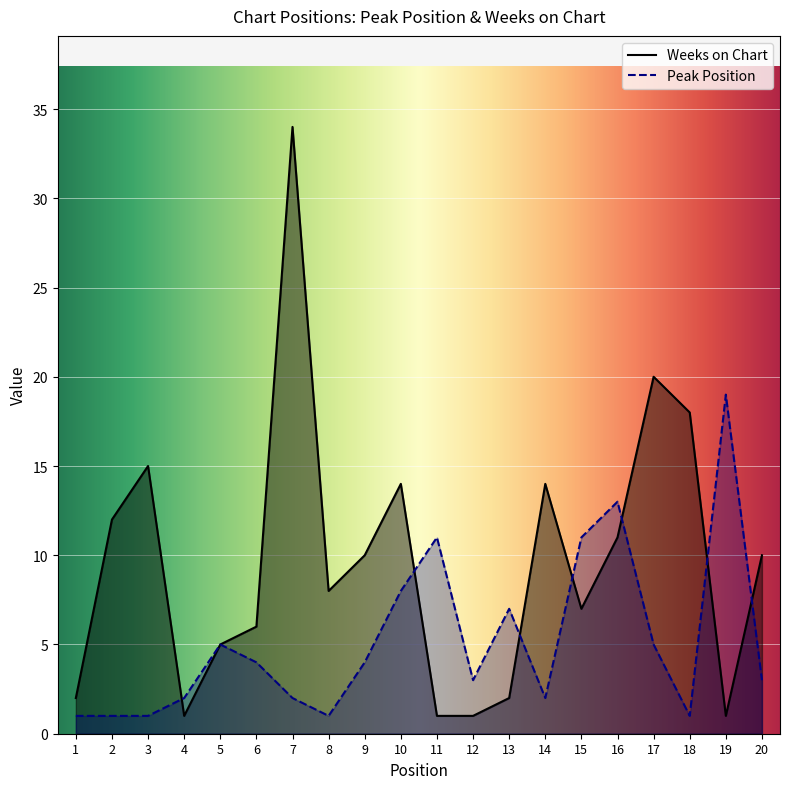

What is the greatest value displayed?

34